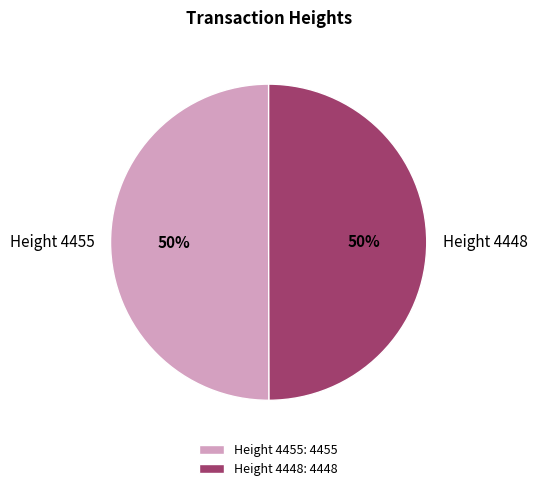

Do Height 4448 and Height 4455 together represent more than half of the pie?

Yes